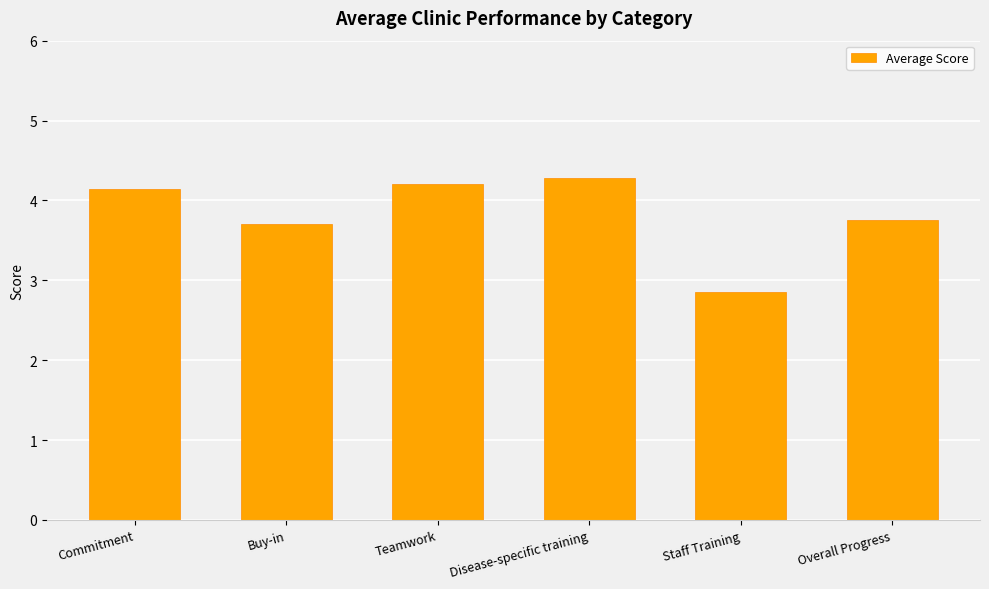

At which category does the chart reach its peak across all series?

Disease-specific training